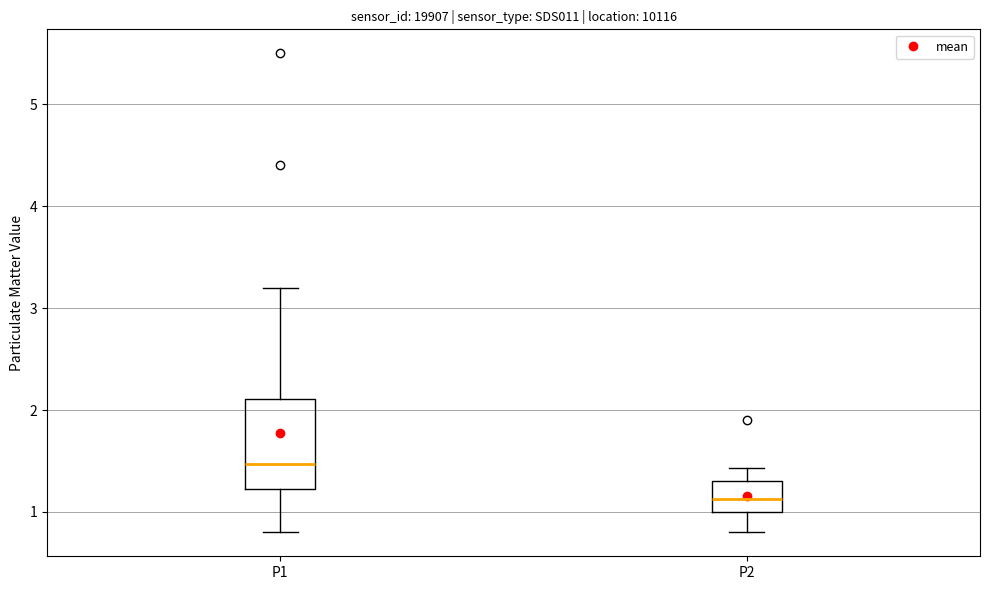

Reading left to right, read every box against the y-axis: the position of its median line, the range the box covers, and the ends of its whiskers. The values are not printed on the chart, so give them approximately, as read against the axis.

P1: median 1.5, box 1.2 to 2.1, whiskers 0.8 to 3.2
P2: median 1.1, box 1.0 to 1.3, whiskers 0.8 to 1.4